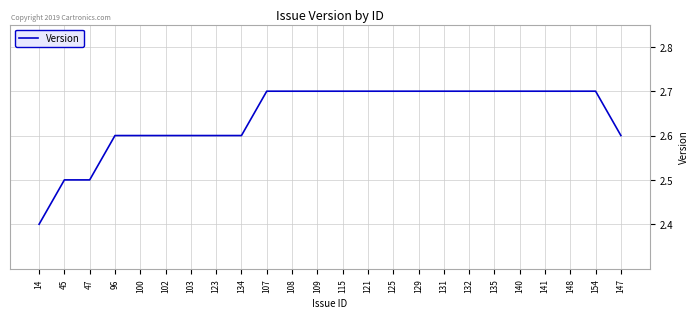

Count the number of data series in this chart.

1